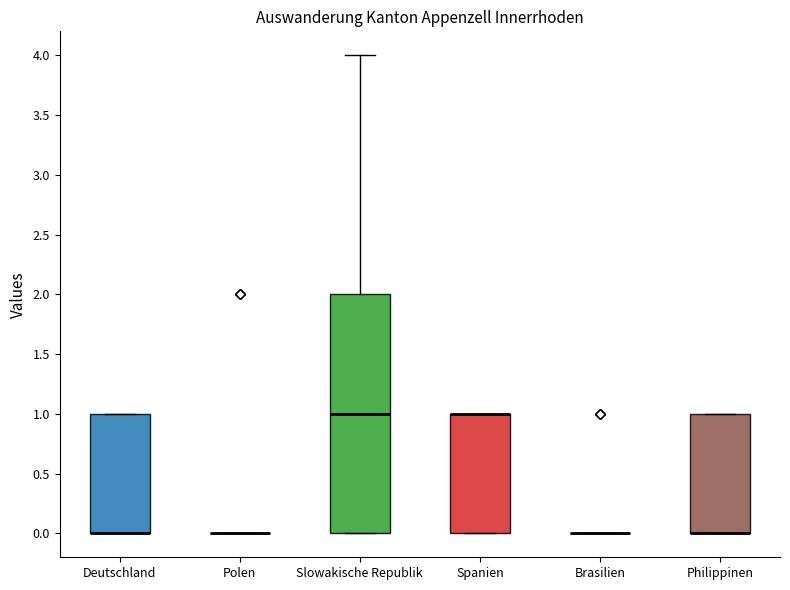

Where is the lower edge of the box for Deutschland on the y-axis? The values are not printed on the chart, so give them approximately, as read against the axis.

0